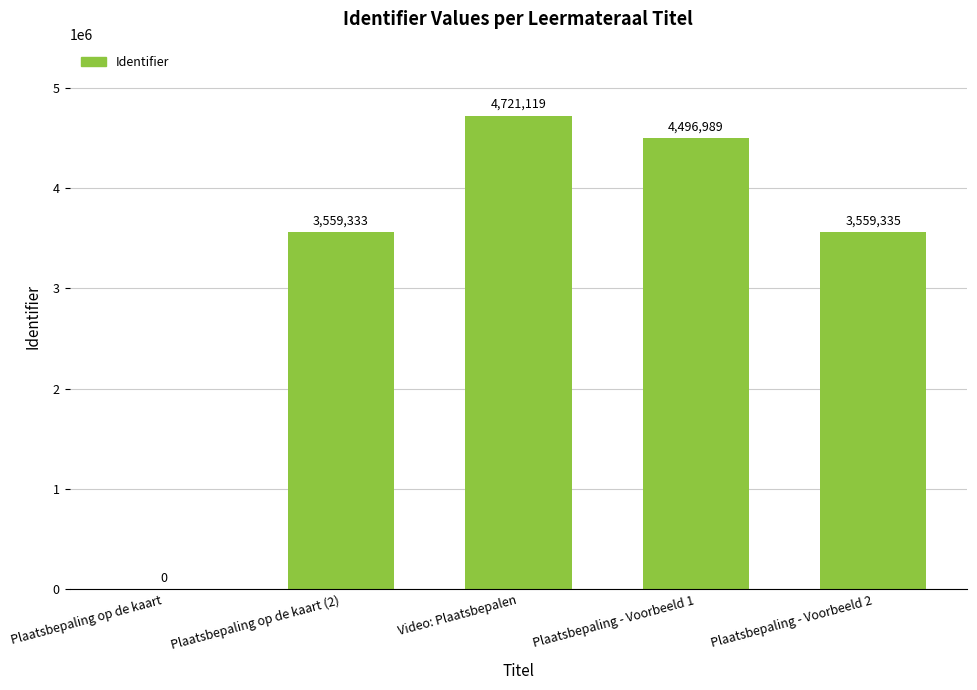

How many values are above zero?

4